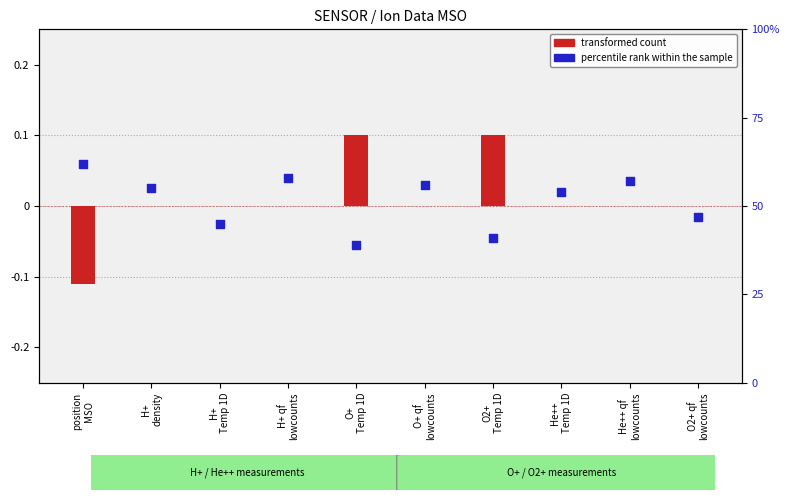

Which series has the widest spread of Y values?

percentile rank within the sample